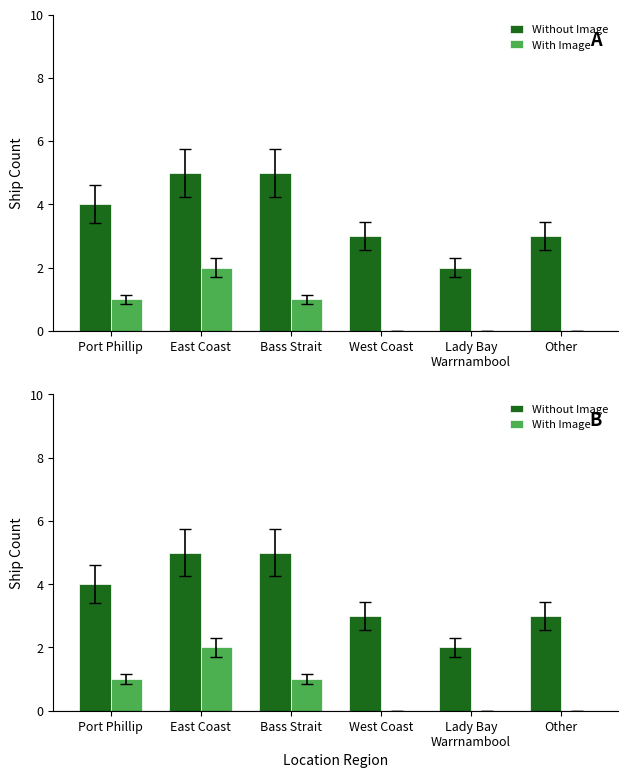

Count the number of data series in this chart.

2